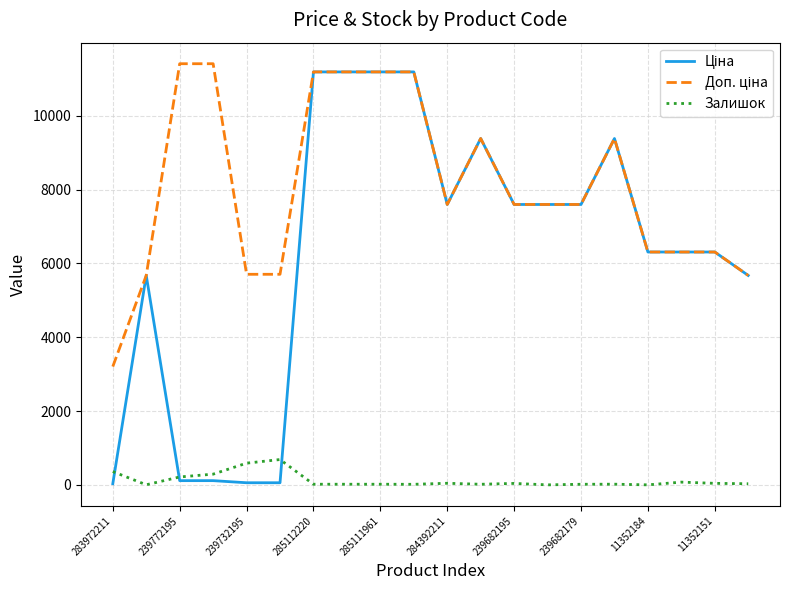

What is the greatest value displayed?

11410.0